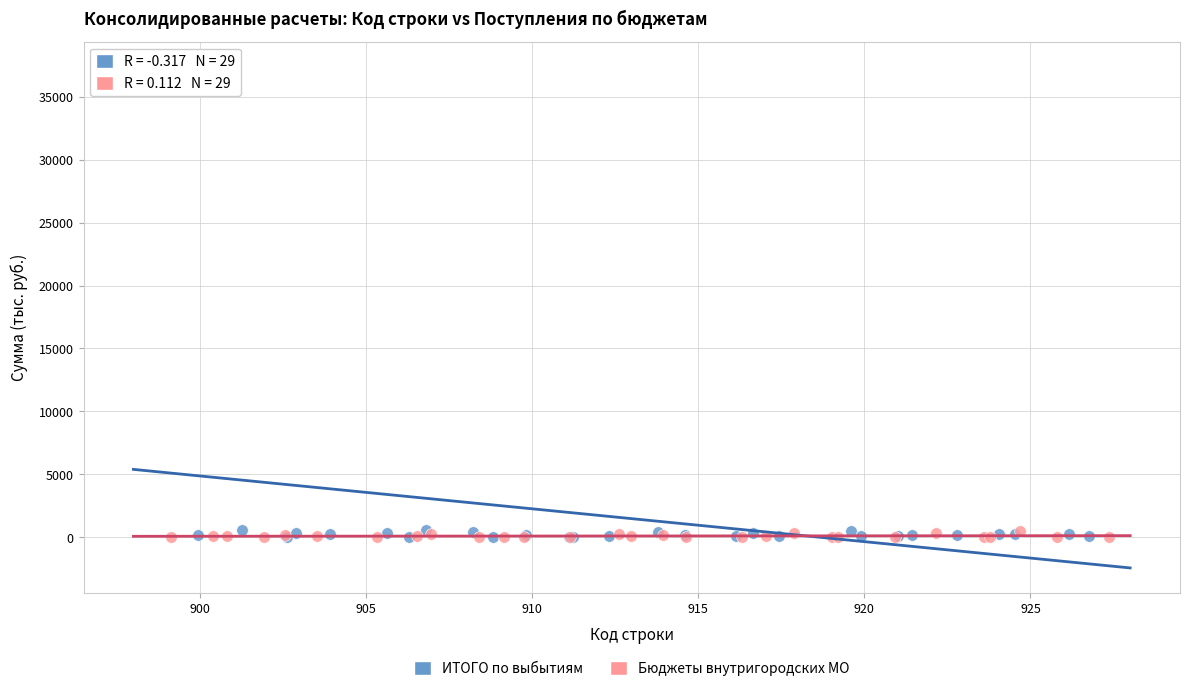

Which series has the largest Y range (max minus min)?

ИТОГО по выбытиям